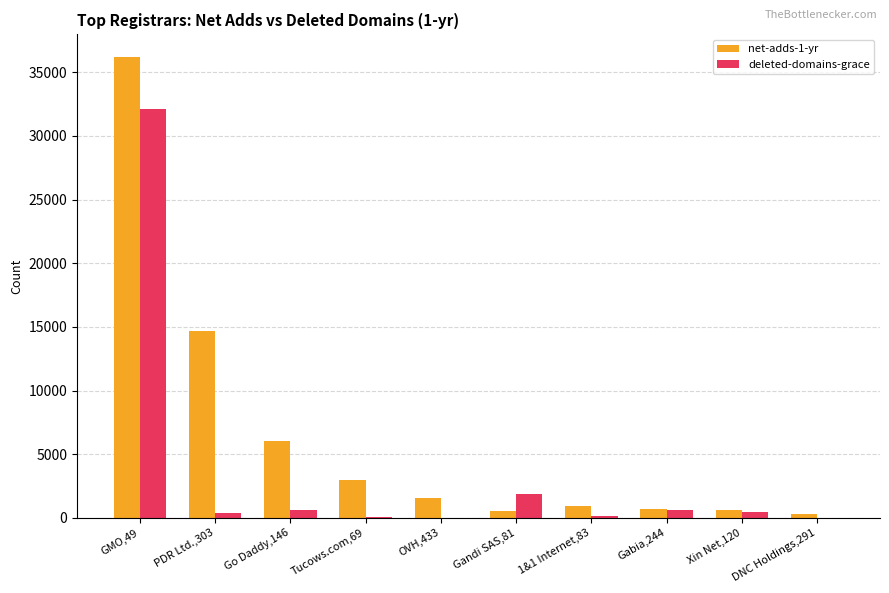

Which label corresponds to the largest value in the chart?

GMO,49